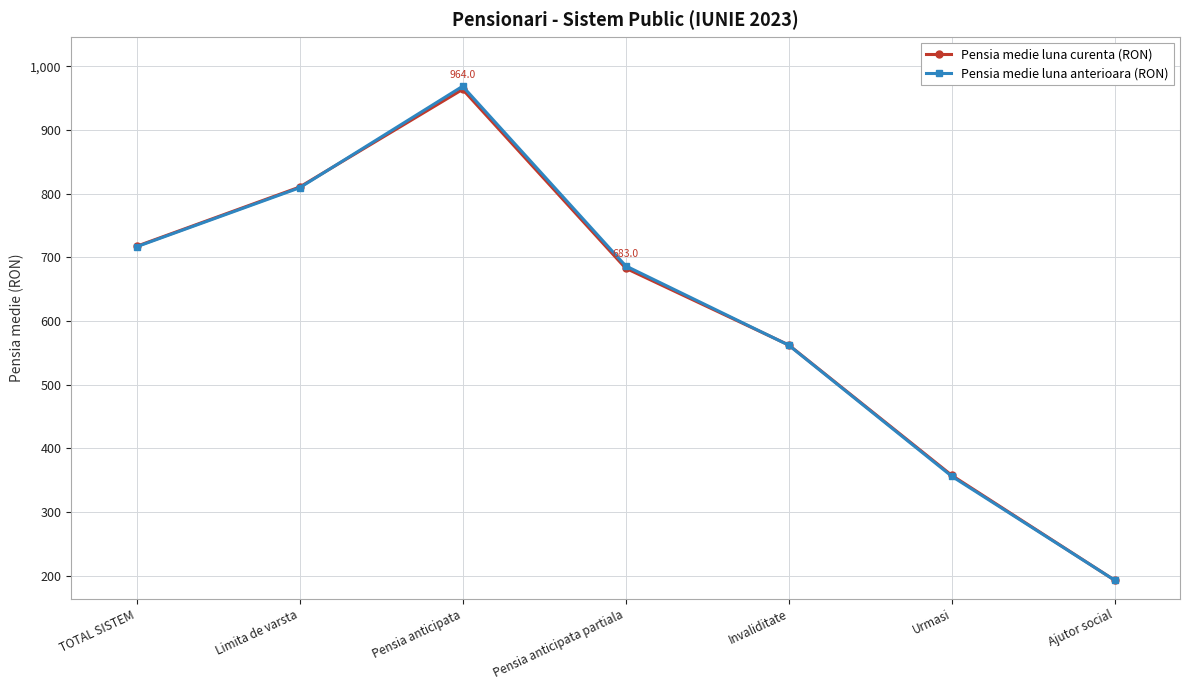

How many lines are shown in the chart?

2